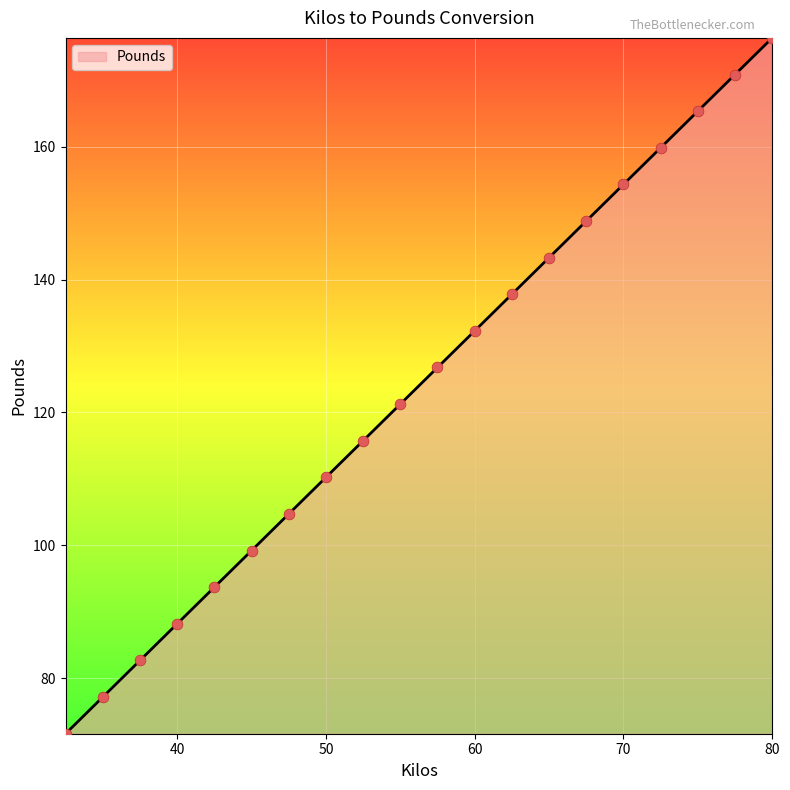

What is the difference between the maximum and minimum values?

104.7